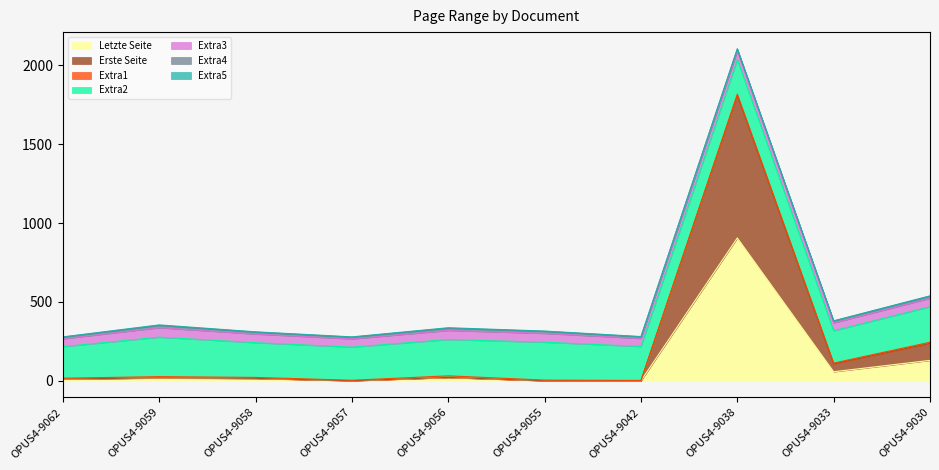

At which category does Erste Seite reach its first local valley?

OPUS4-9057